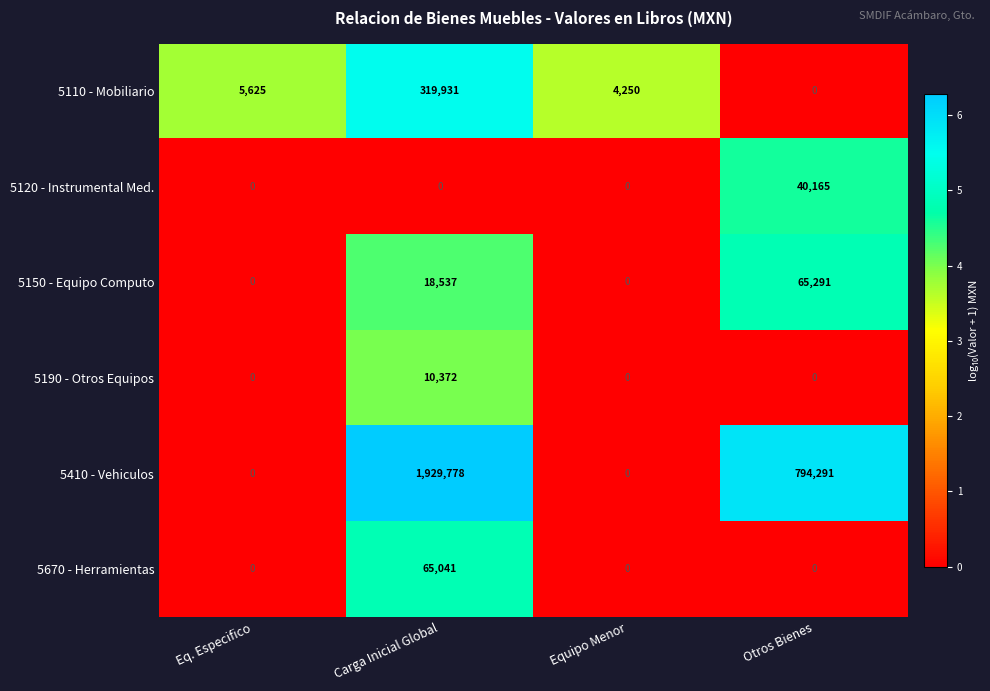

What is the sum of the 5110 - Mobiliario values at Equipo Menor and Otros Bienes?

4250